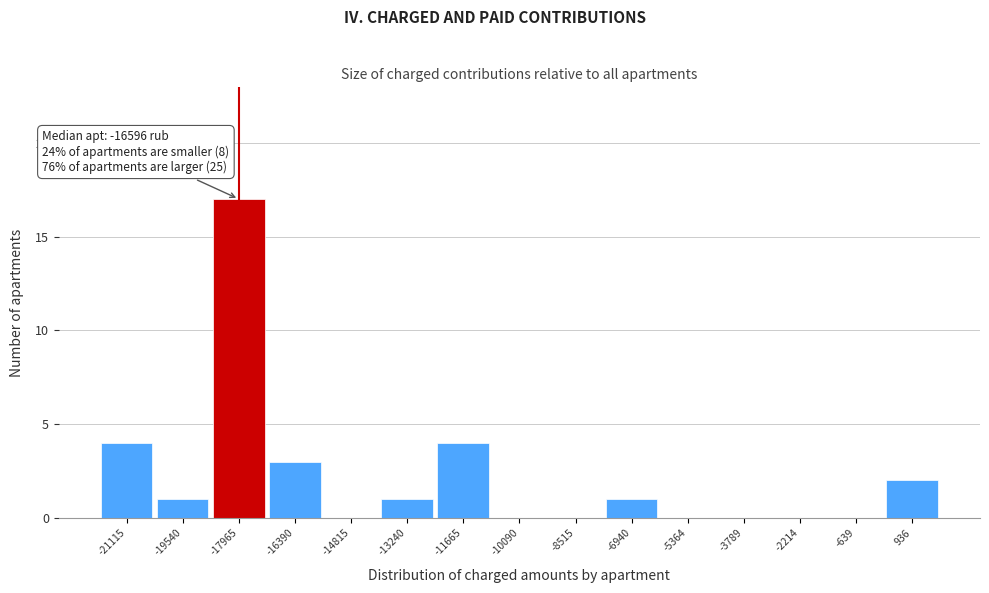

Reading left to right, list all the values displayed in this chart.

-21115=4	-19540=1	-17965=17	-16390=3	-14815=0	-13240=1	-11665=4	-10090=0	-8515=0	-6940=1	-5364=0	-3789=0	-2214=0	-639=0	936=2